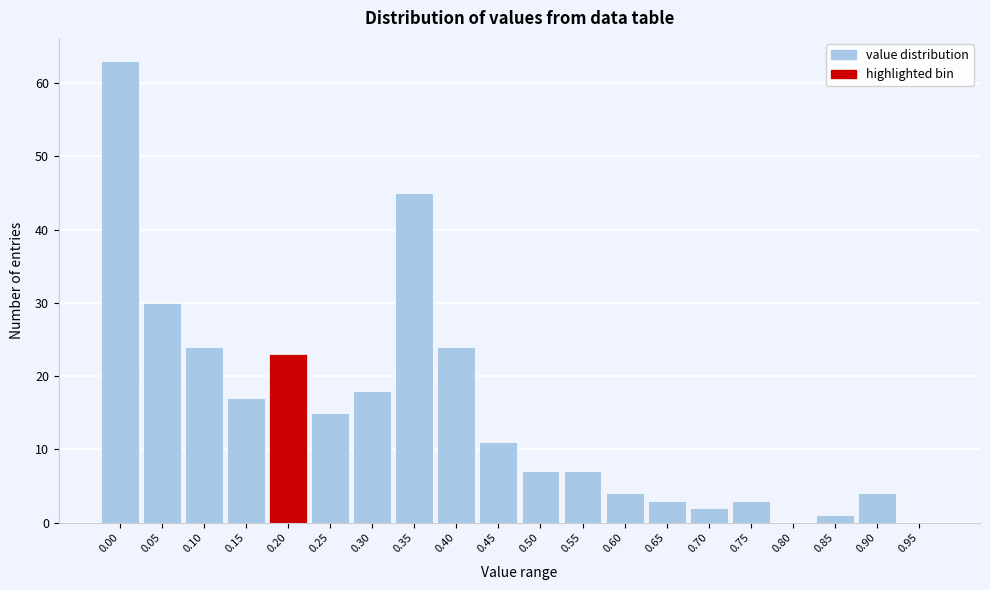

Reading right to left, list all the values displayed in this chart.

0.95=0	0.90=4	0.85=1	0.80=0	0.75=3	0.70=2	0.65=3	0.60=4	0.55=7	0.50=7	0.45=11	0.40=24	0.35=45	0.30=18	0.25=15	0.20=23	0.15=17	0.10=24	0.05=30	0.00=63